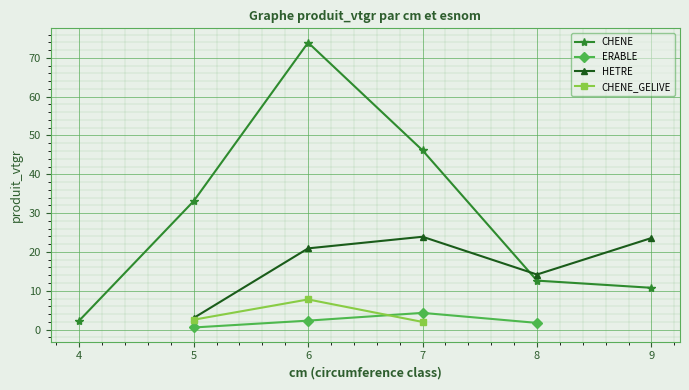

What is the maximum value for CHENE_GELIVE?

7.8